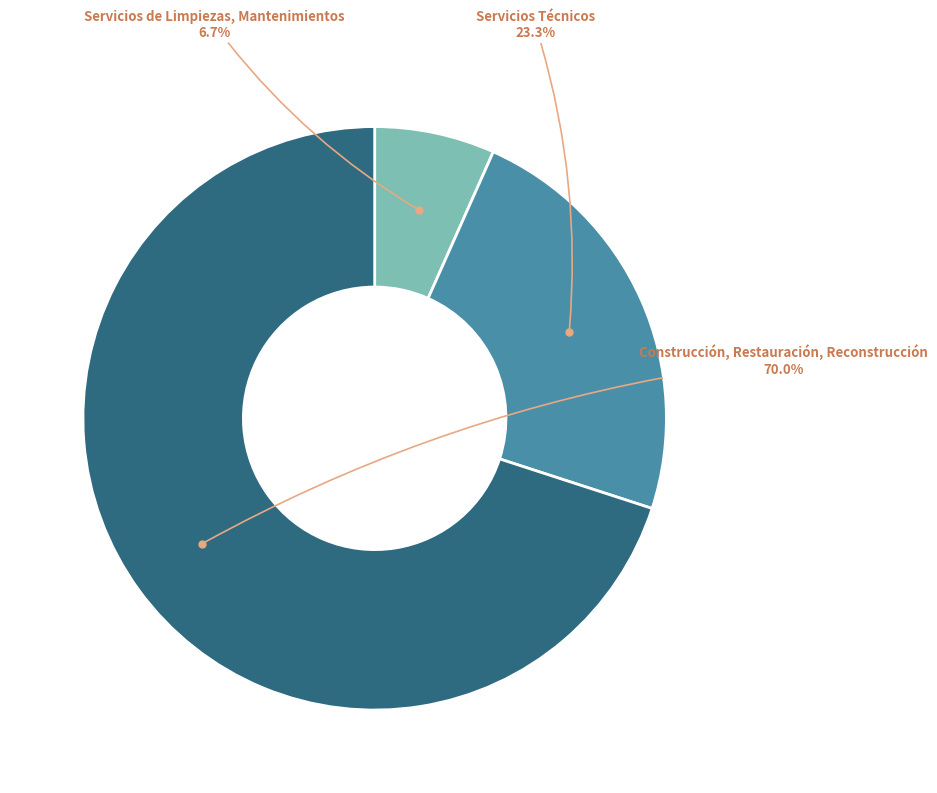

Does any single category account for the majority?

Yes